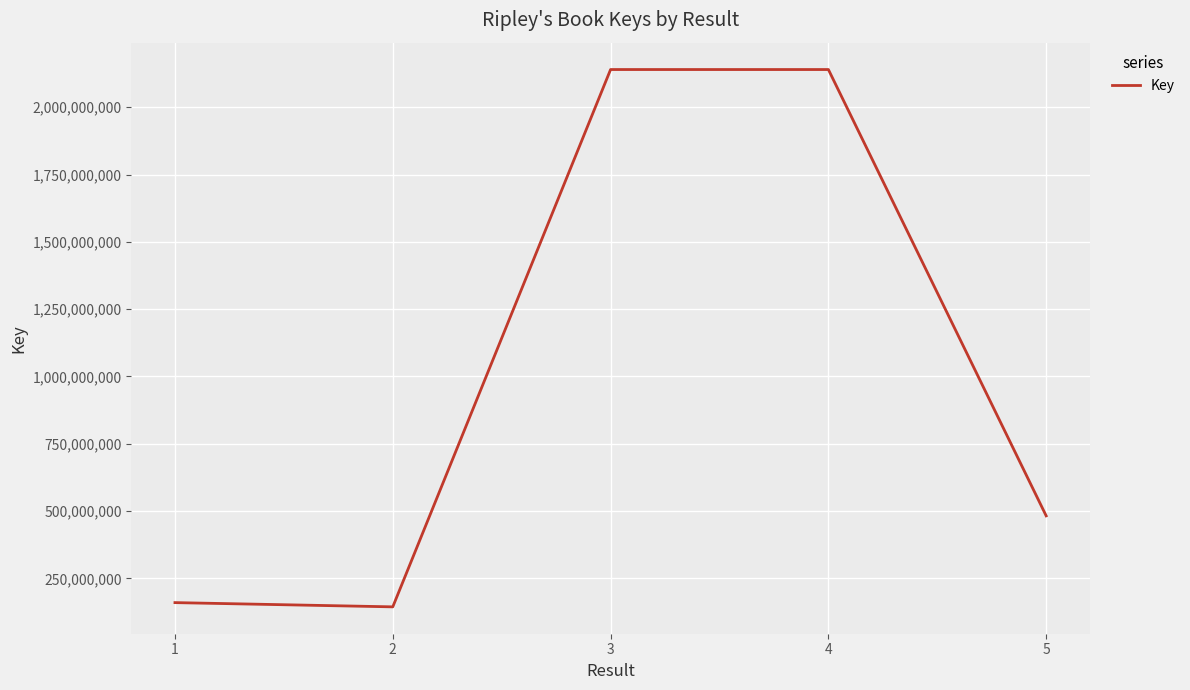

At which label does the data first exceed 482012859?

3